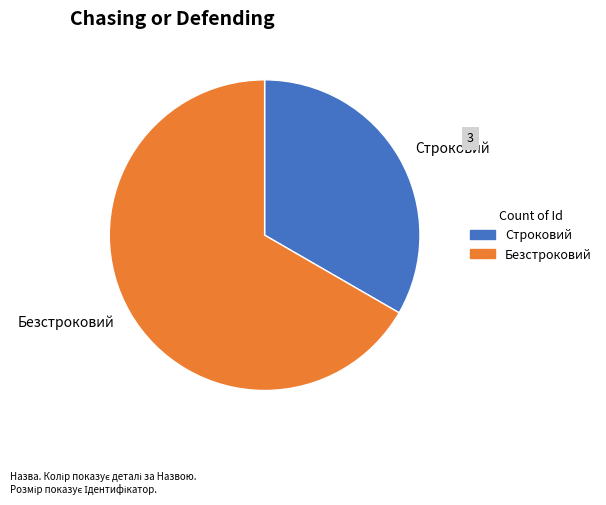

Which category has the biggest portion of the pie?

Безстроковий